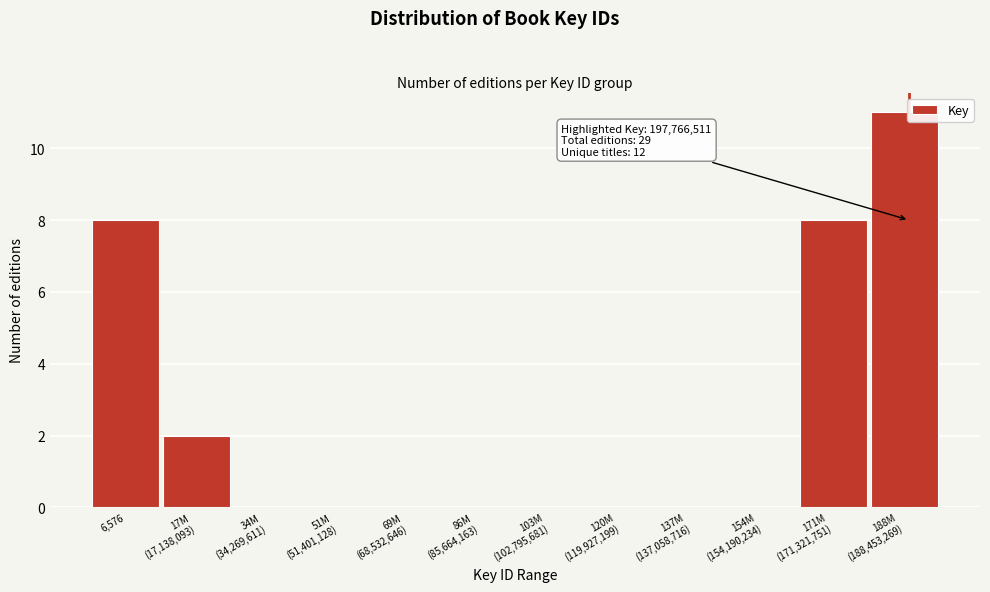

What is the sum of all values?

29